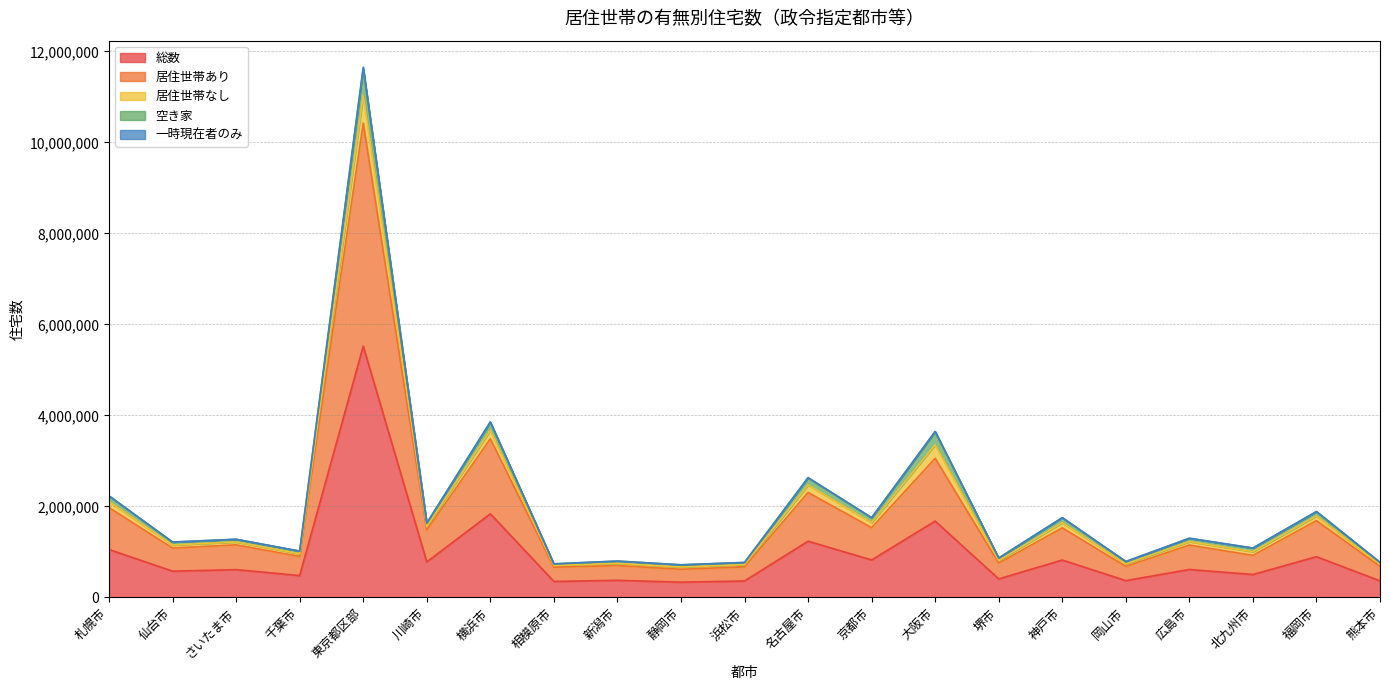

How many values in the 総数 series exceed 608700?

10